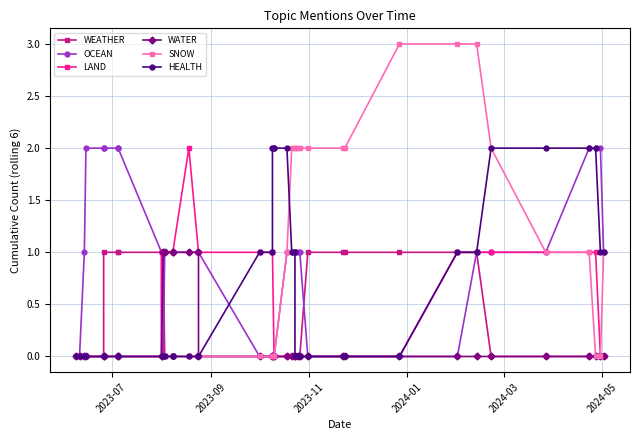

The SNOW series shows 3 at 30. True or false?

False